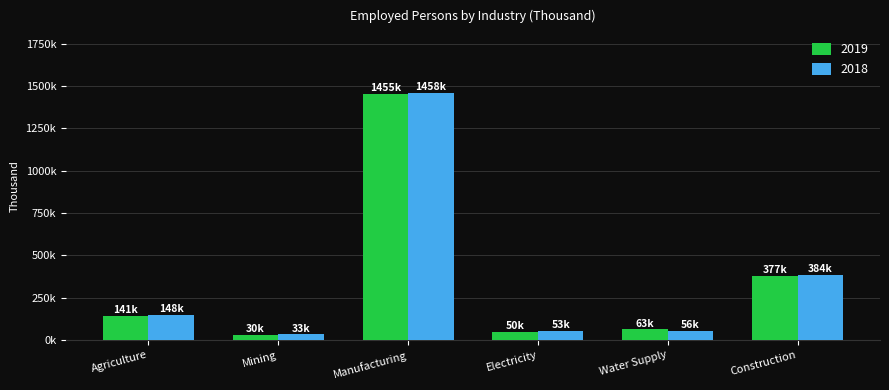

Reading left to right, transcribe all the data shown in this chart.

2019: 141.3	29.9	1455.4	50.3	62.9	376.9
2018: 148.3	33.3	1458.4	52.8	56.4	384.0